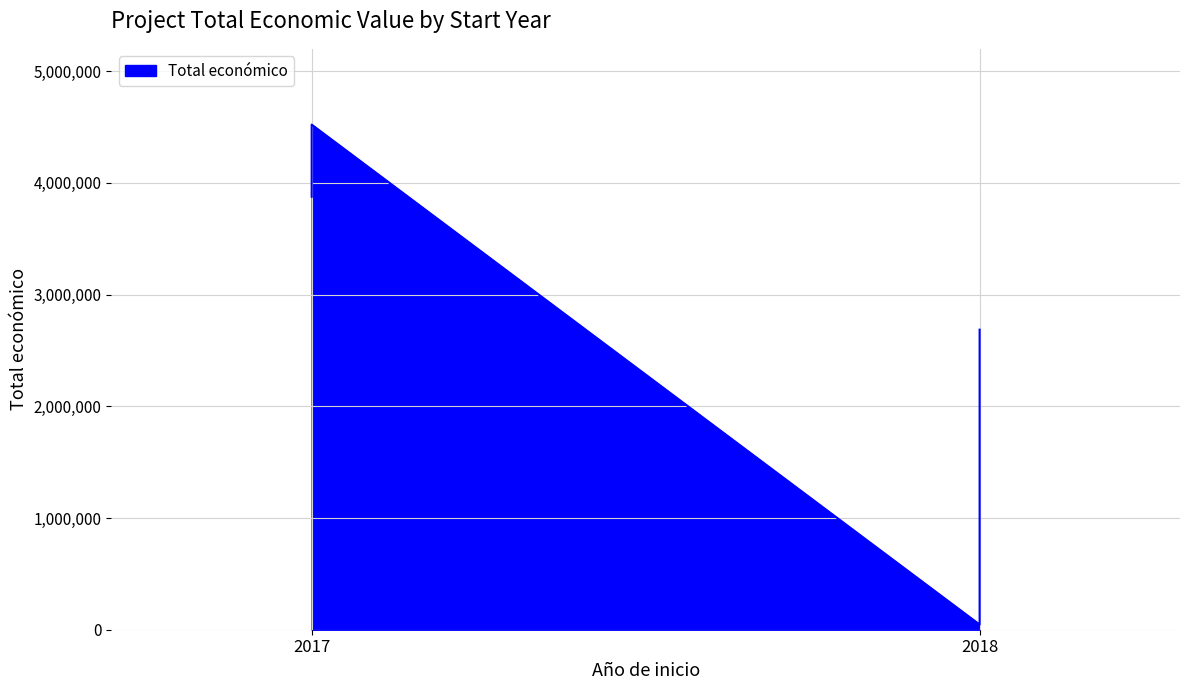

Count the number of data series in this chart.

1